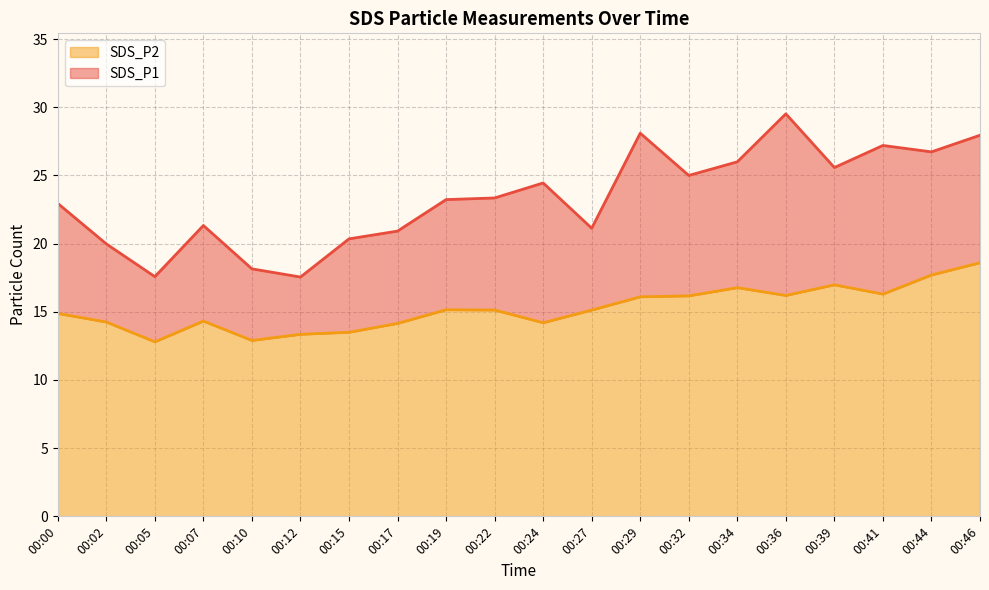

Between 00:39 and 00:19, which is larger?

00:39